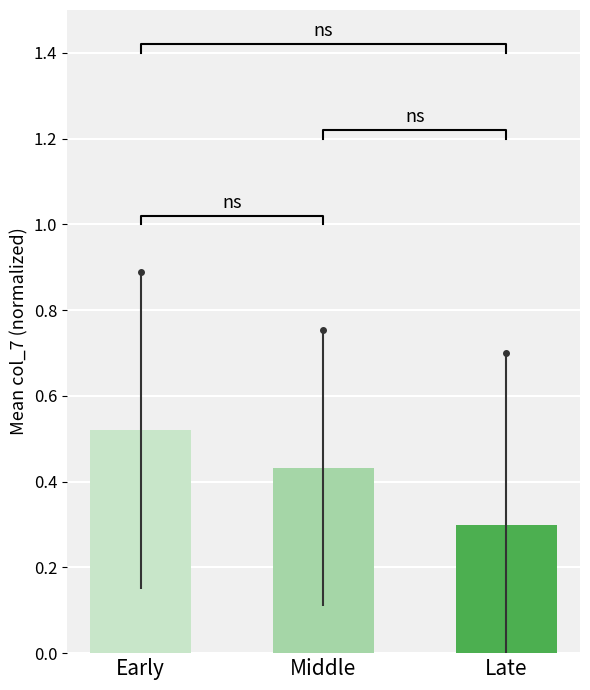

Is it true that the value at Late is 0.4?

False